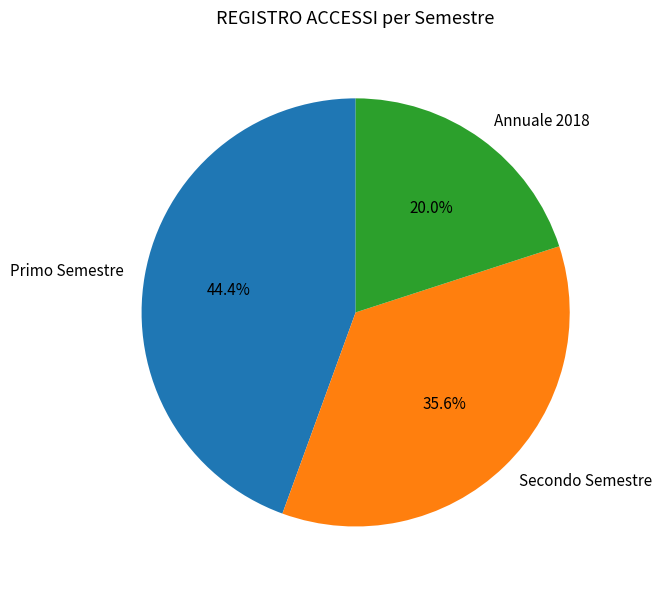

How much of the chart is everything except Annuale 2018?

80.0%